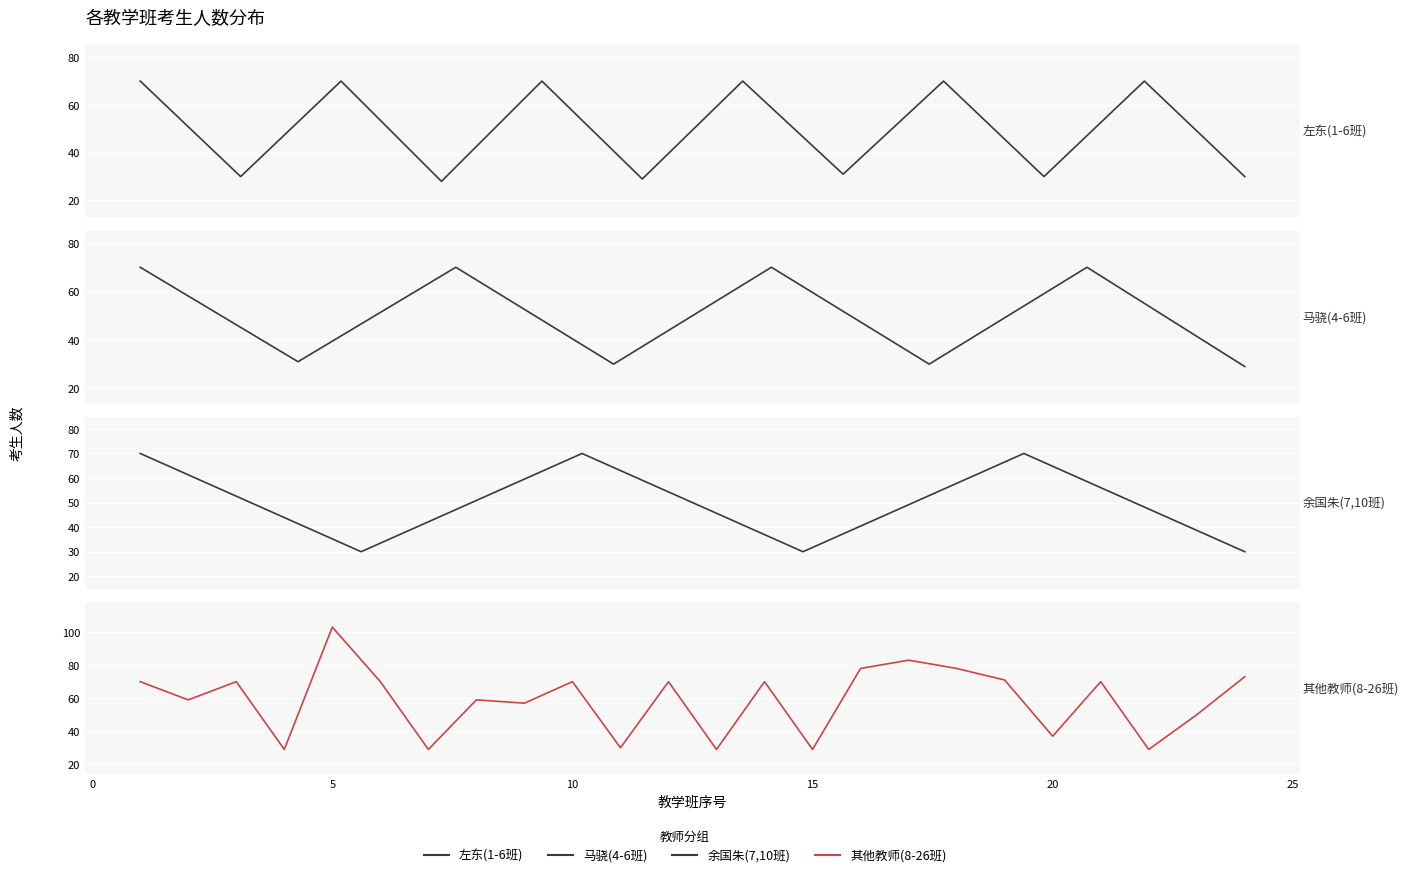

What is the change in value from 1 to 11?

-1